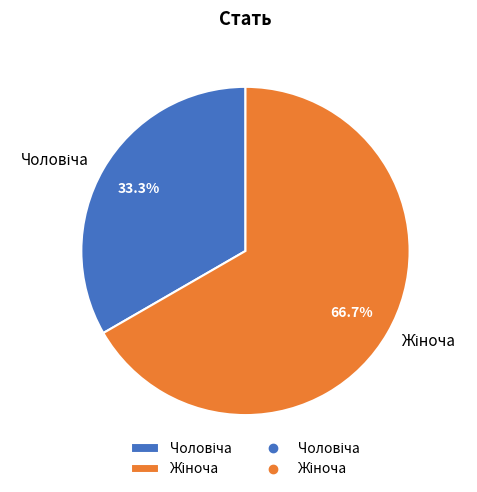

Is there any slice that represents more than half of the pie?

Yes